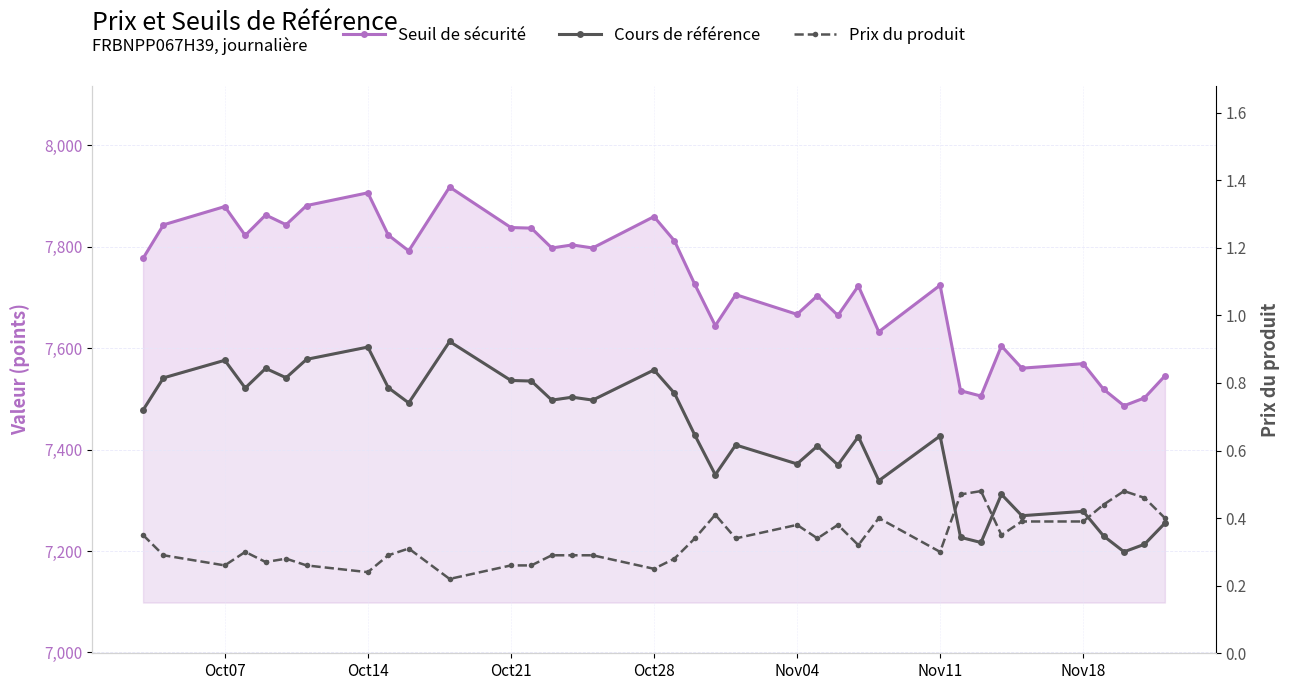

True or false: Cours de référence and Seuil de sécurité cross at least once.

False